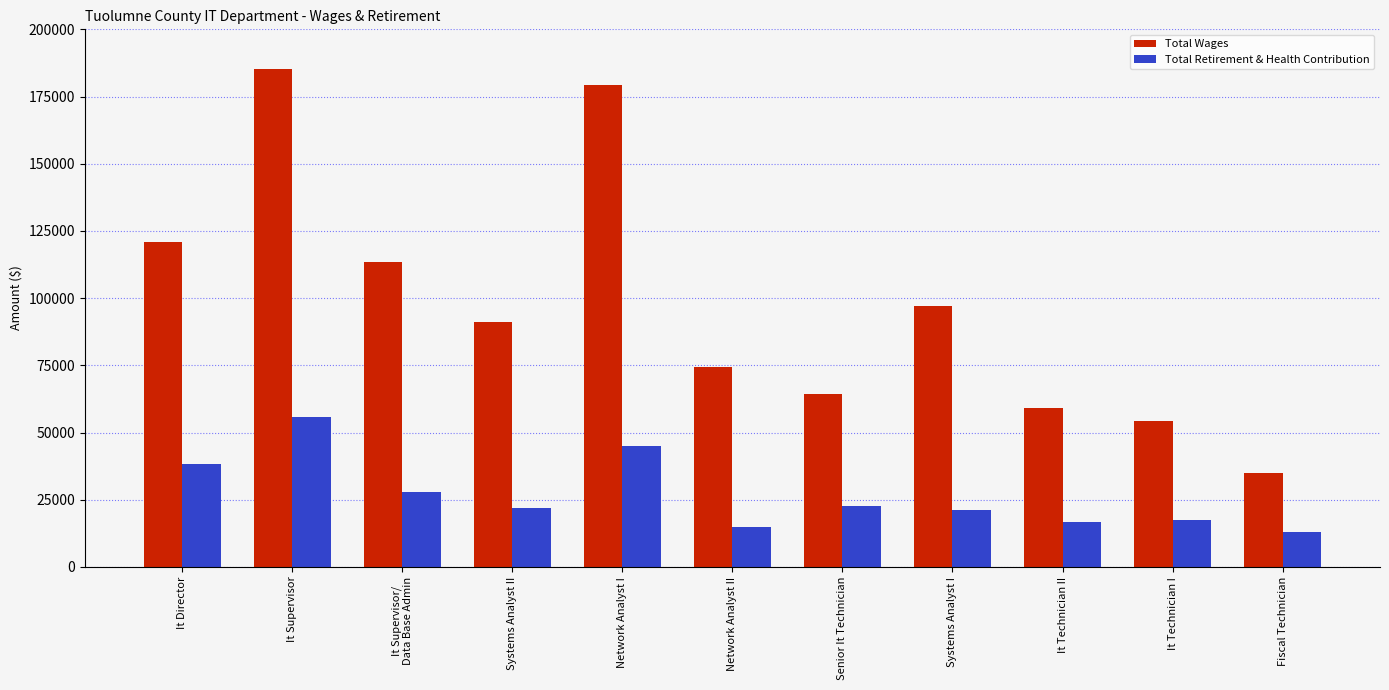

Rank the series at Fiscal Technician from highest to lowest value.

Total Wages, Total Retirement & Health Contribution